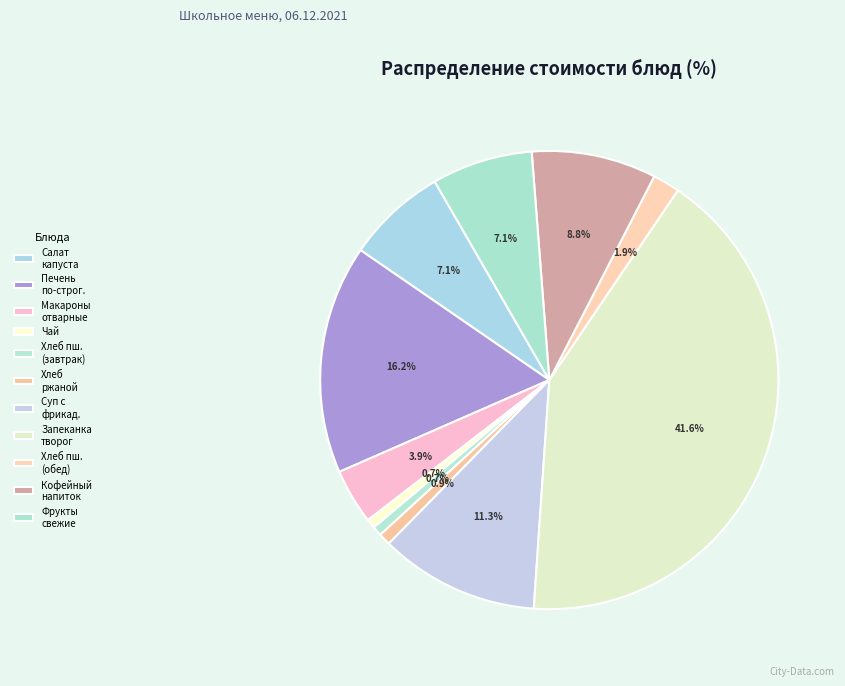

Count the number of slices in the pie.

11